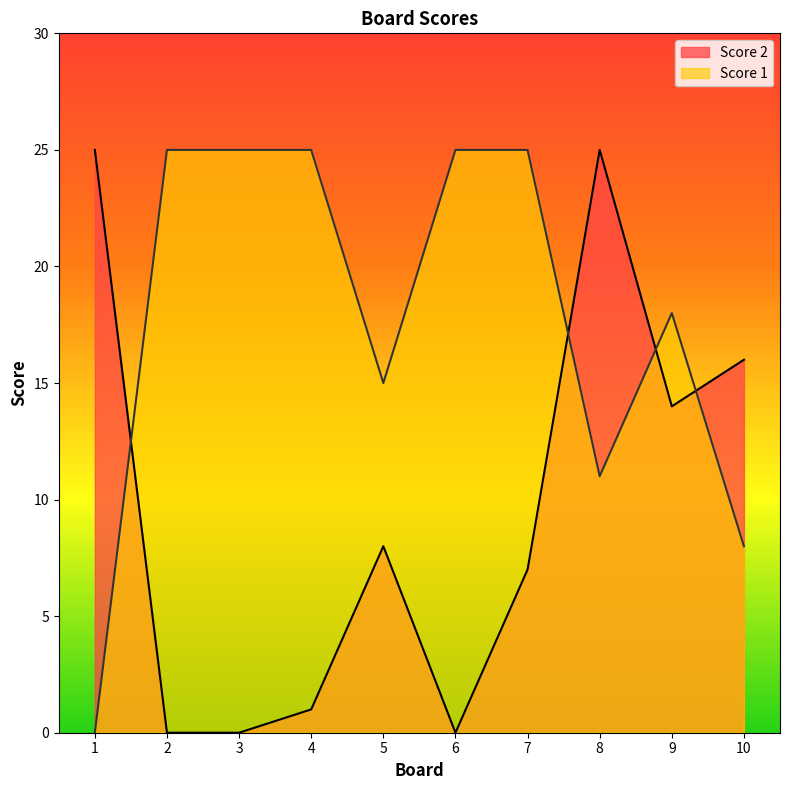

Reading right to left, list all the values displayed in this chart.

Score 2: 10=16	9=14	8=25	7=7	6=0	5=8	4=1	3=0	2=0	1=25
Score 1: 10=8	9=18	8=11	7=25	6=25	5=15	4=25	3=25	2=25	1=0